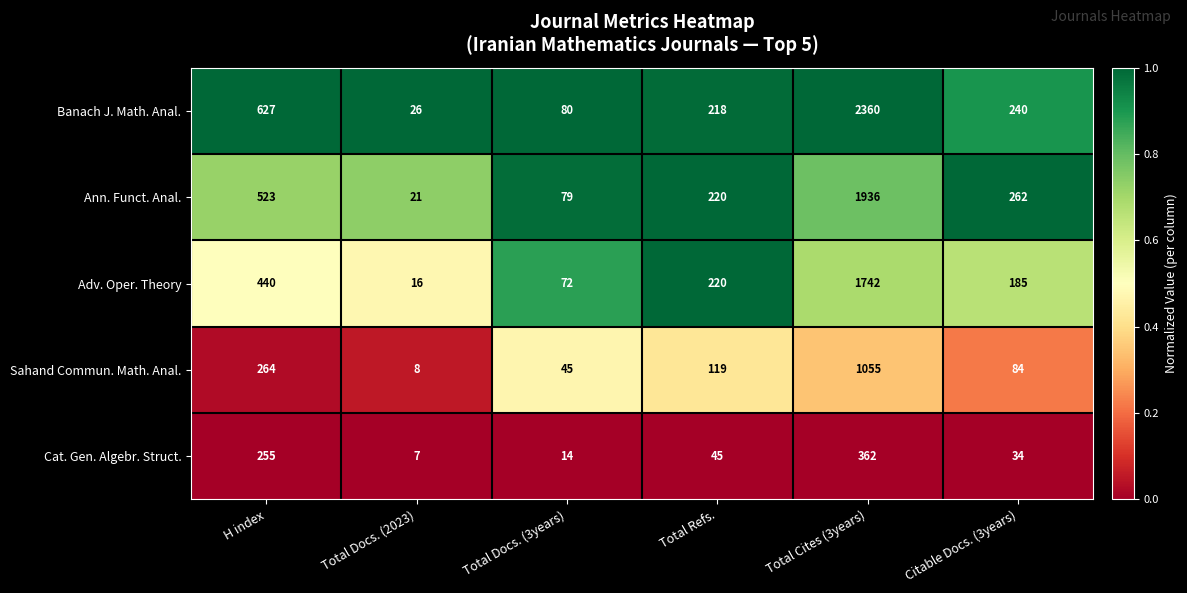

What is the difference between the maximum and minimum values in the Adv. Oper. Theory series?

1726